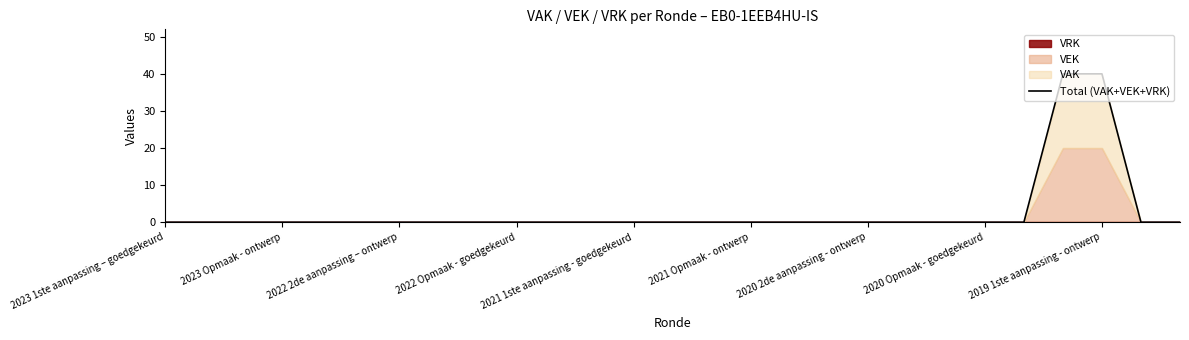

What is the maximum value for Total (VAK+VEK+VRK)?

40